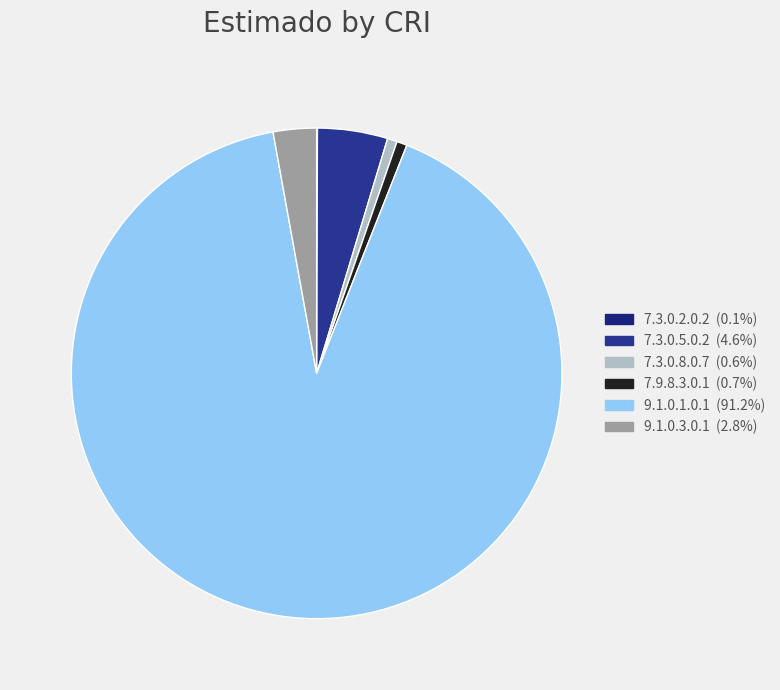

The 7.3.0.5.0.2 slice represents 5% of the pie. True or false?

True